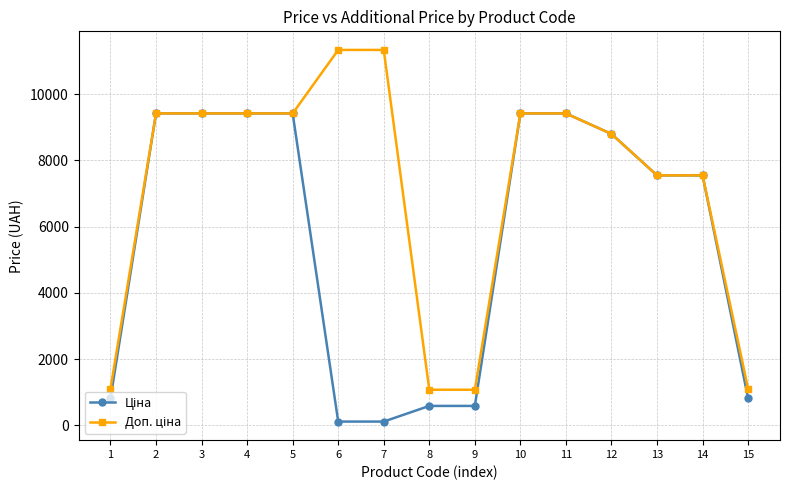

What is the greatest value displayed?

11334.0